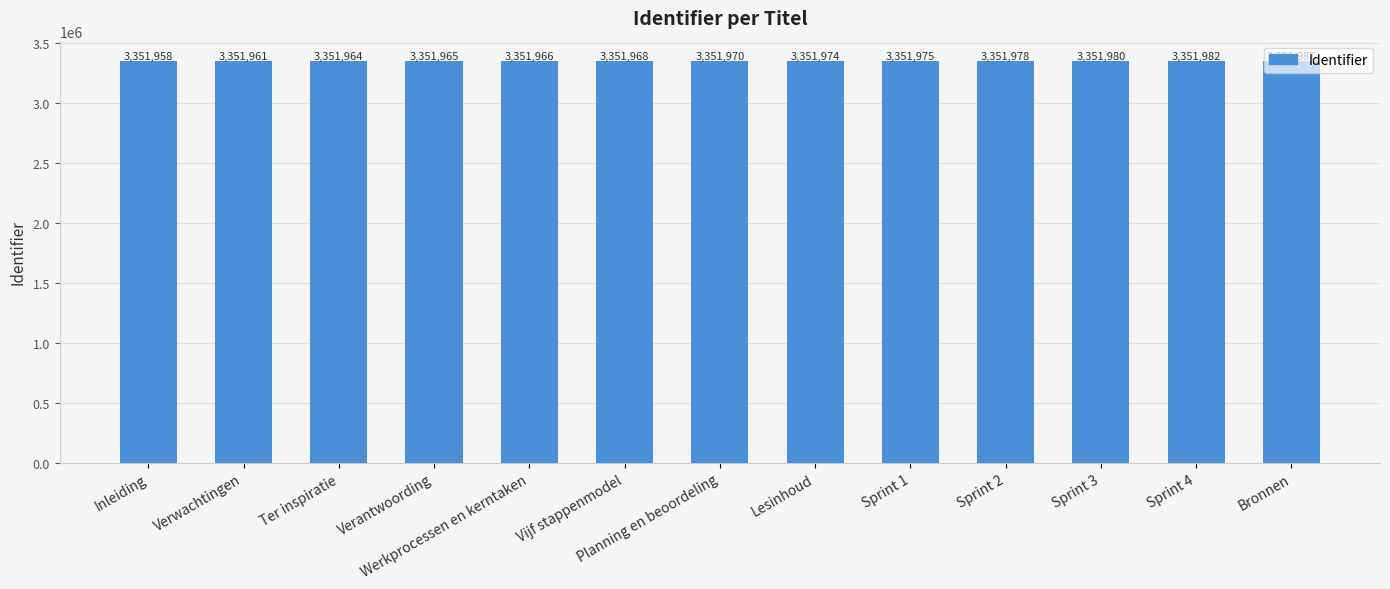

How many categories are shown in the chart?

13